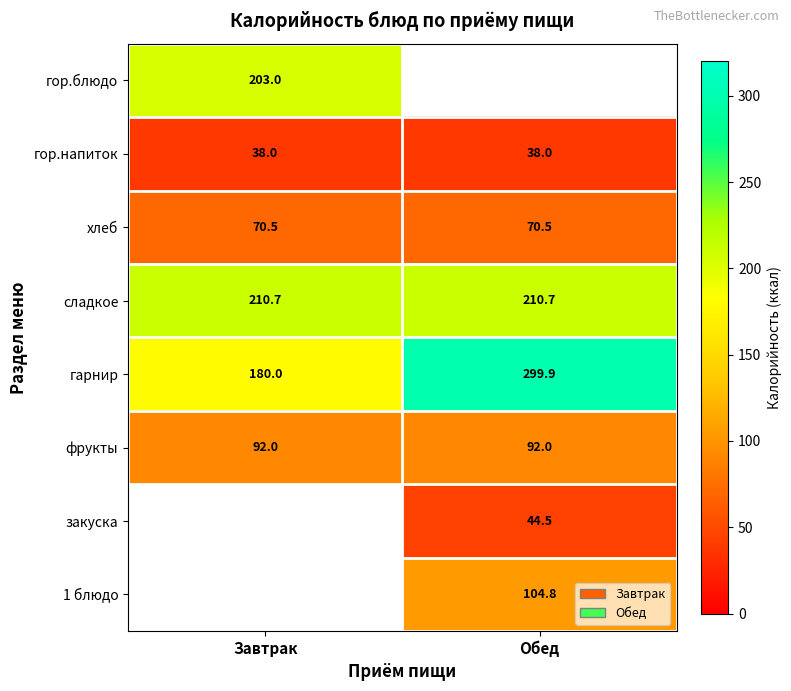

What is the approximate value of сладкое at Завтрак?

210.7